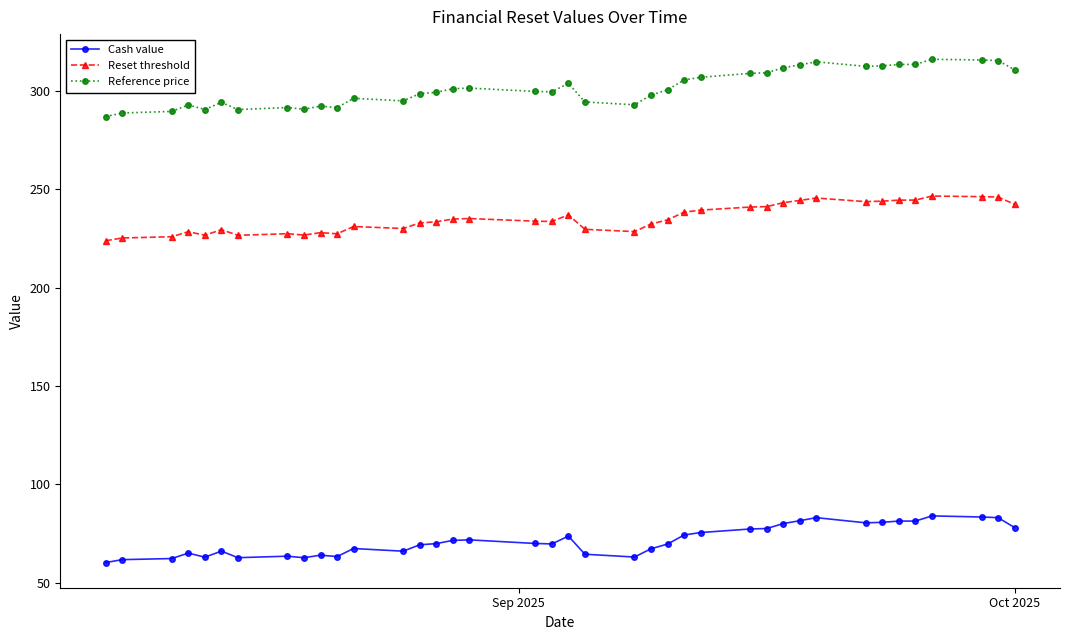

In Cash value, how many points are lower than both neighbors (excluding endpoints)?

9